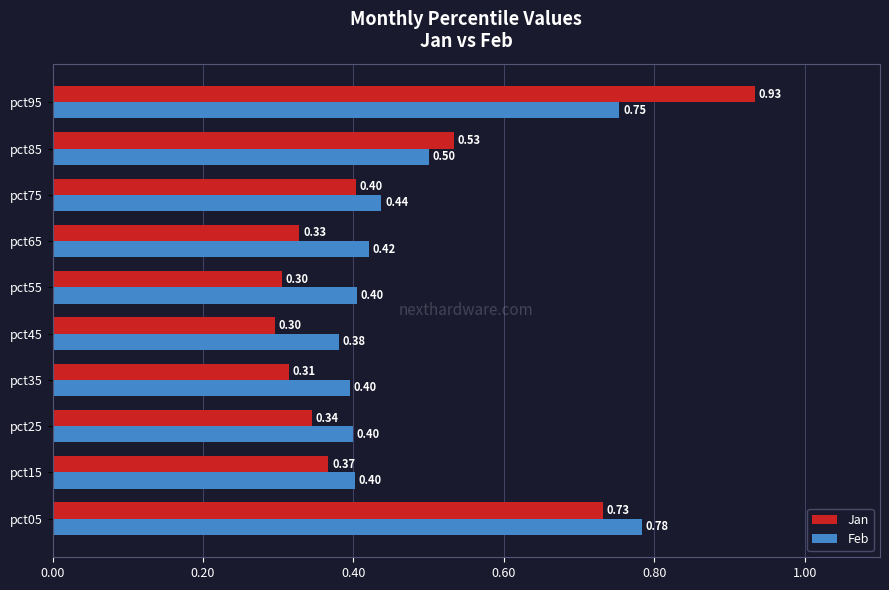

Rank the series by their maximum value, from lowest to highest.

Feb, Jan